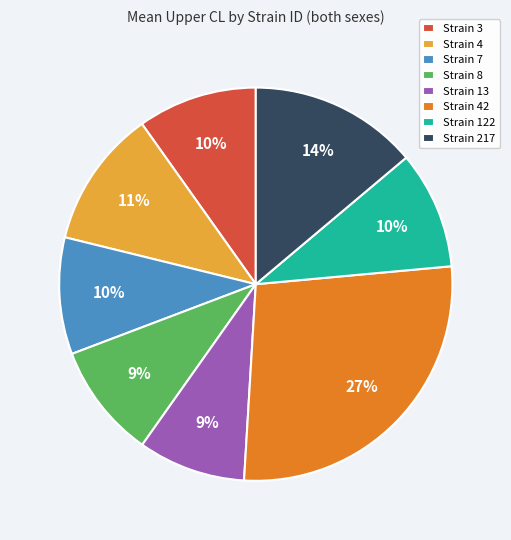

Count the number of slices in the pie.

8